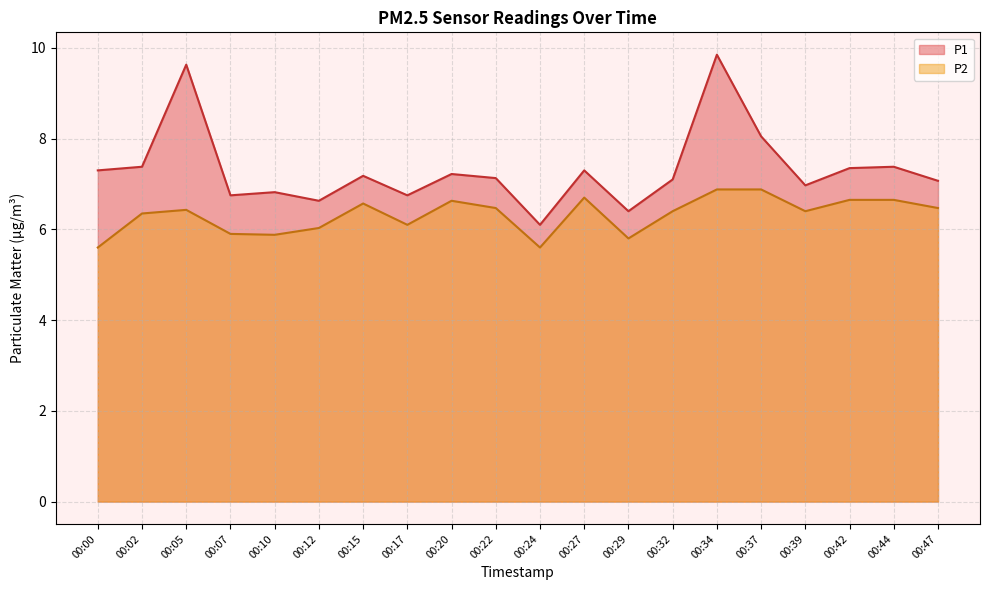

How many interior local valleys does the P2 series have?

5